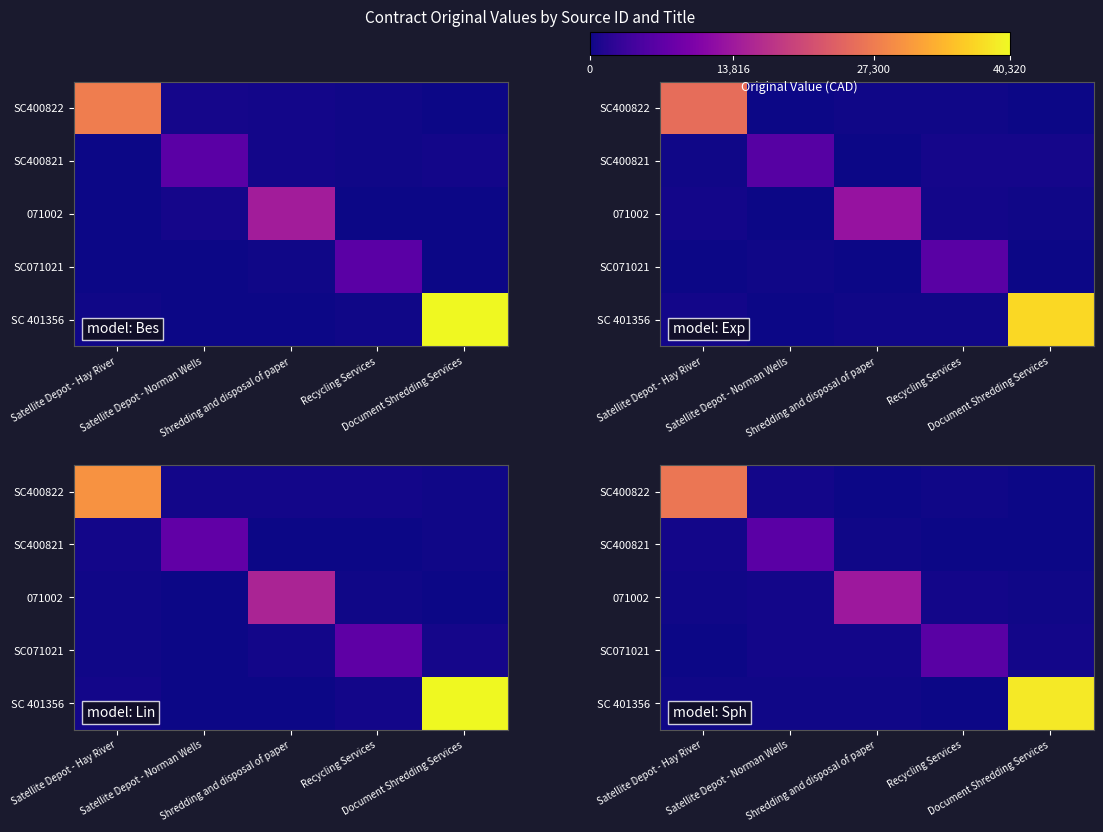

Rank the categories by SC400822 value from lowest to highest.

Shredding and disposal of paper, Document Shredding Services, Recycling Services, Satellite Depot - Norman Wells, Satellite Depot - Hay River